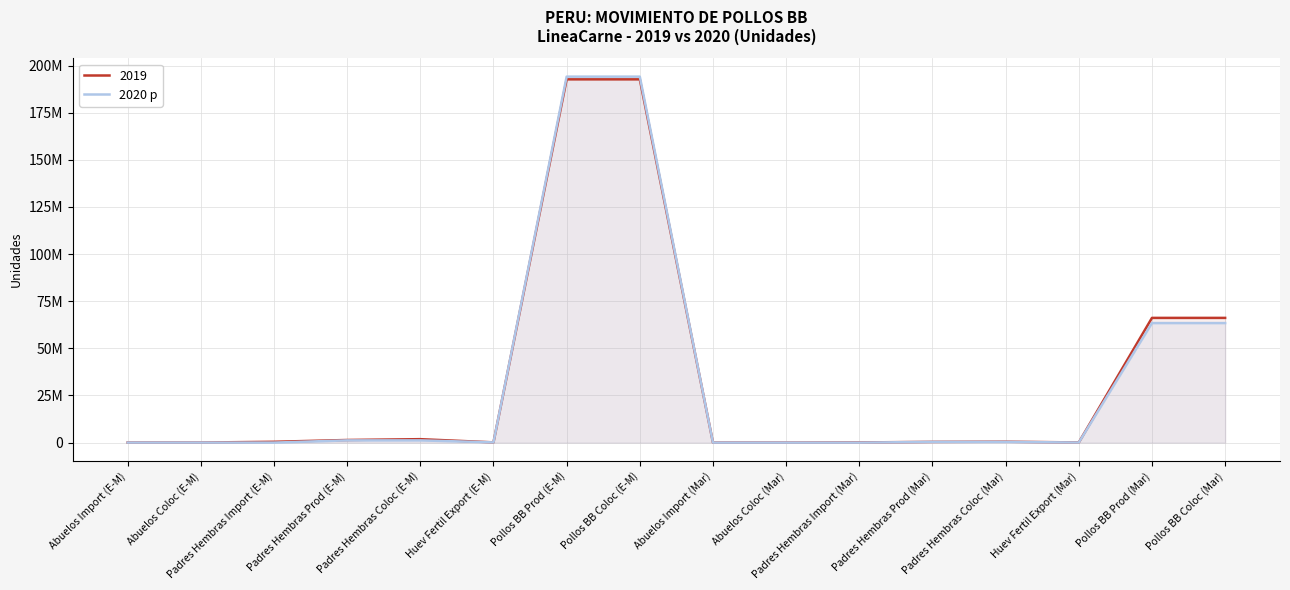

What position from the left is Padres Hembras Prod (Mar)?

12